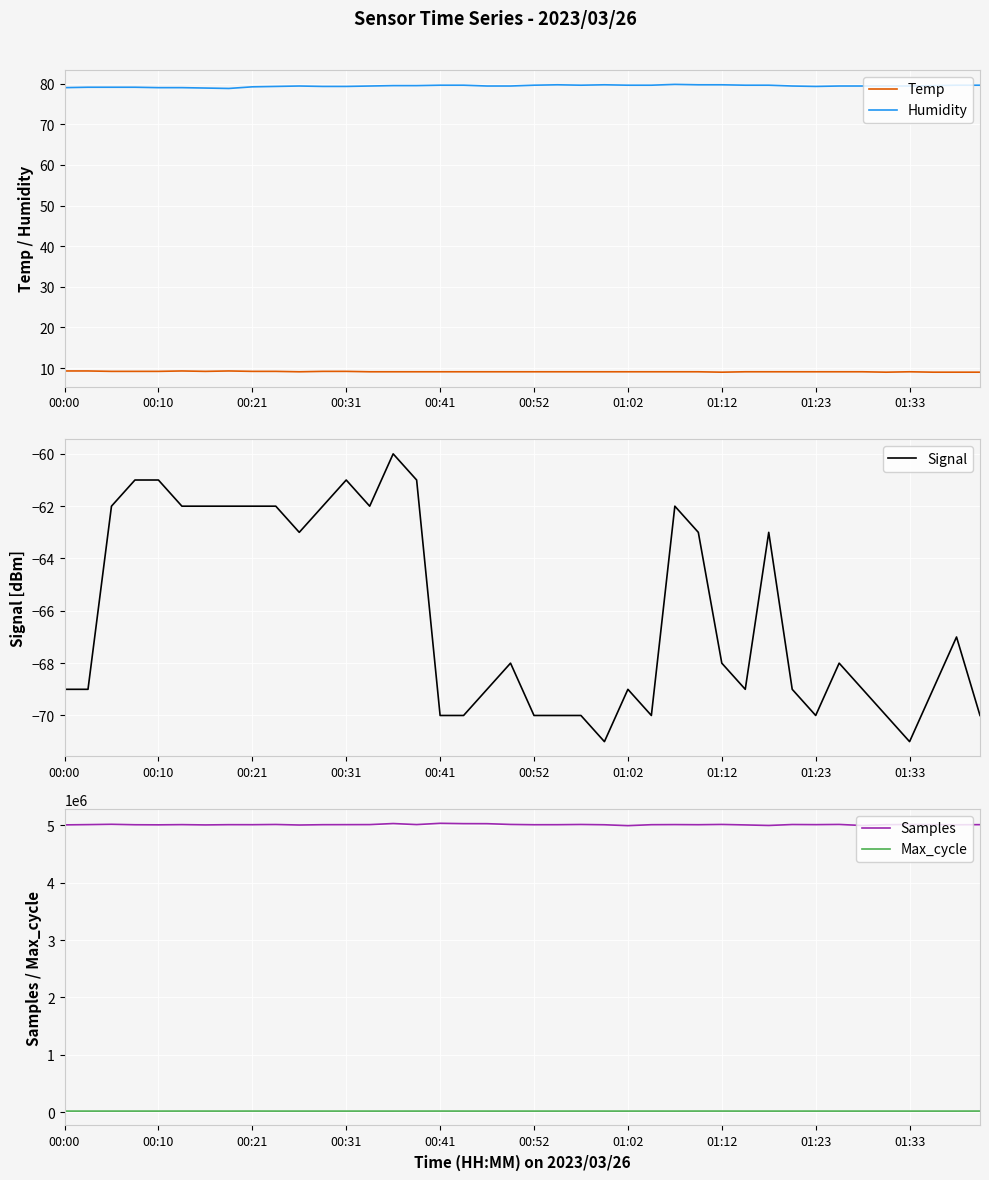

The value of Samples at 00:10 is 2088913. True or false?

False